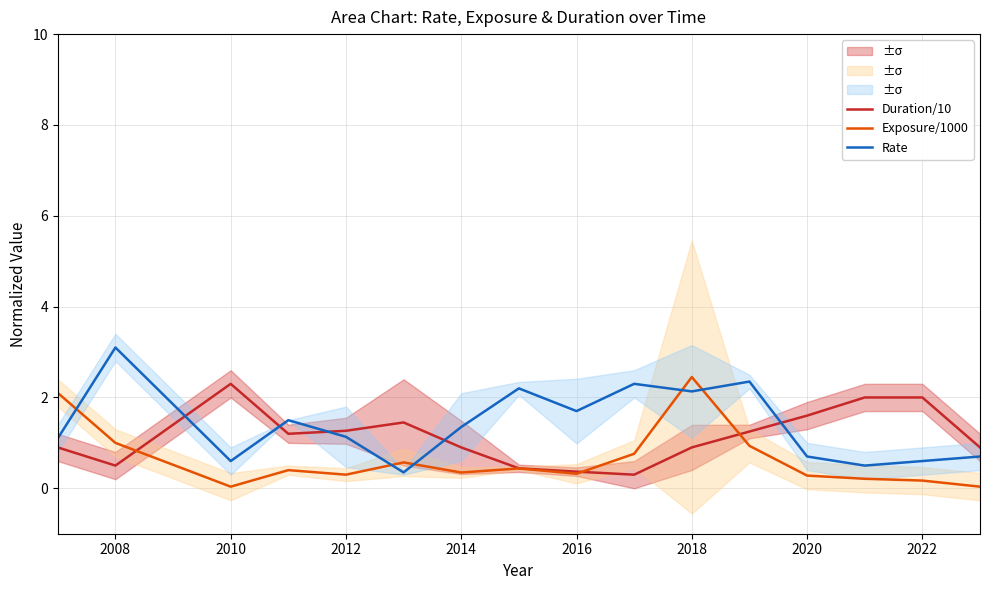

At which label does Rate reach its peak?

2008